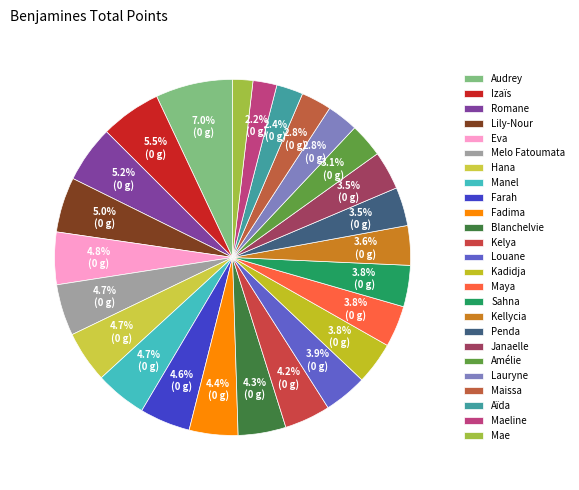

Approximately how many times larger is the value at Sahna compared to Kadidja?

1.0